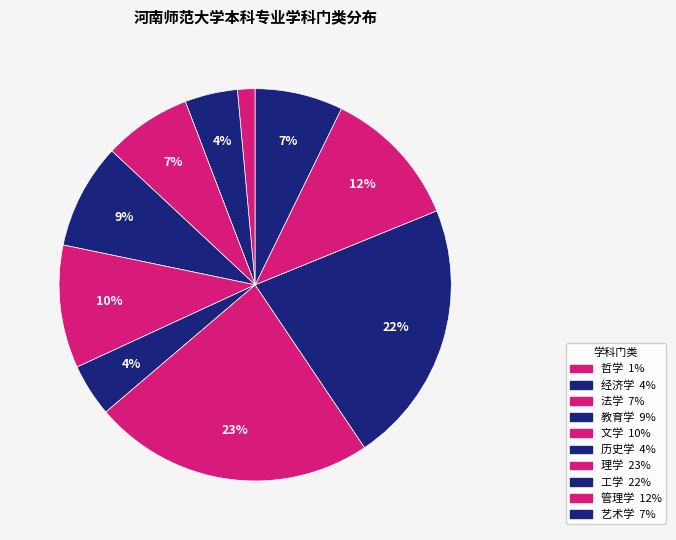

Rank the categories by value from lowest to highest.

哲学, 经济学, 历史学, 法学, 艺术学, 教育学, 文学, 管理学, 工学, 理学